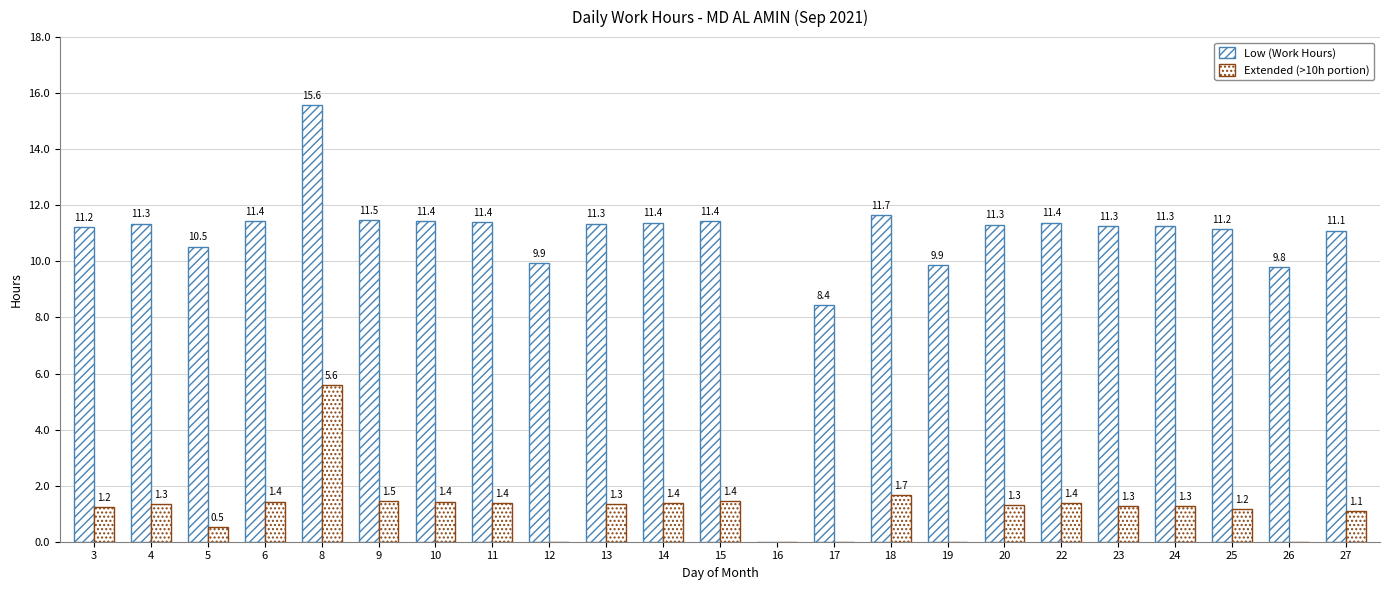

The Low (Work Hours) series shows -9.2 at 16. True or false?

False